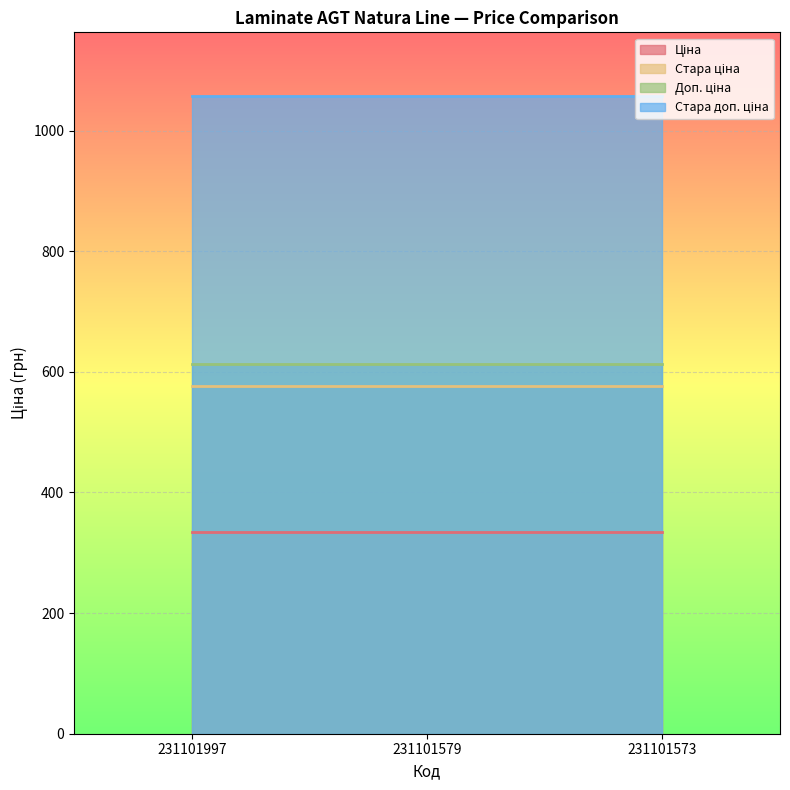

What is the difference between the highest and lowest values at 231101579?

722.8